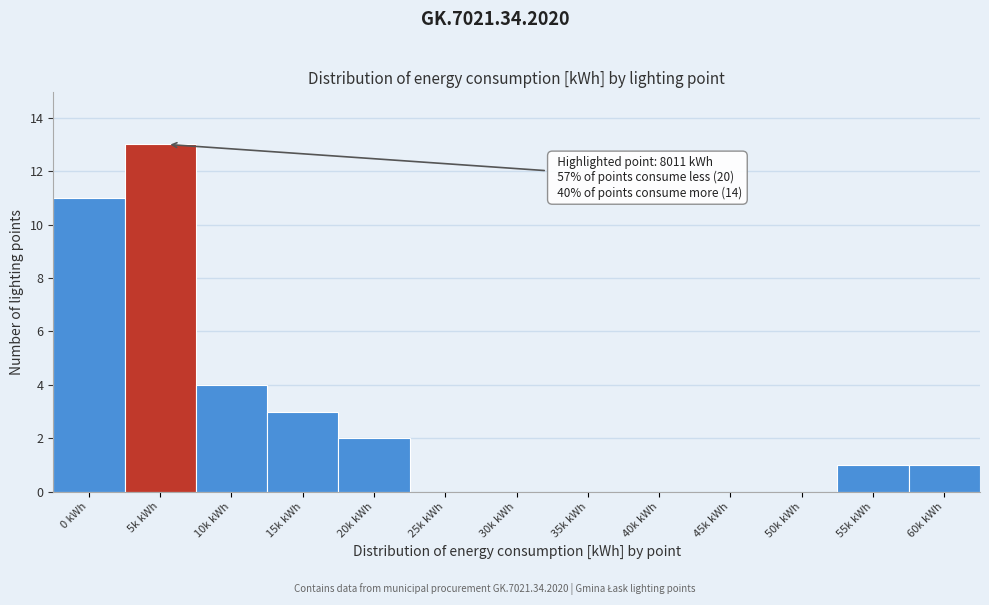

Reading left to right, list all the values displayed in this chart.

0 kWh=11	5k kWh=13	10k kWh=4	15k kWh=3	20k kWh=2	25k kWh=0	30k kWh=0	35k kWh=0	40k kWh=0	45k kWh=0	50k kWh=0	55k kWh=1	60k kWh=1